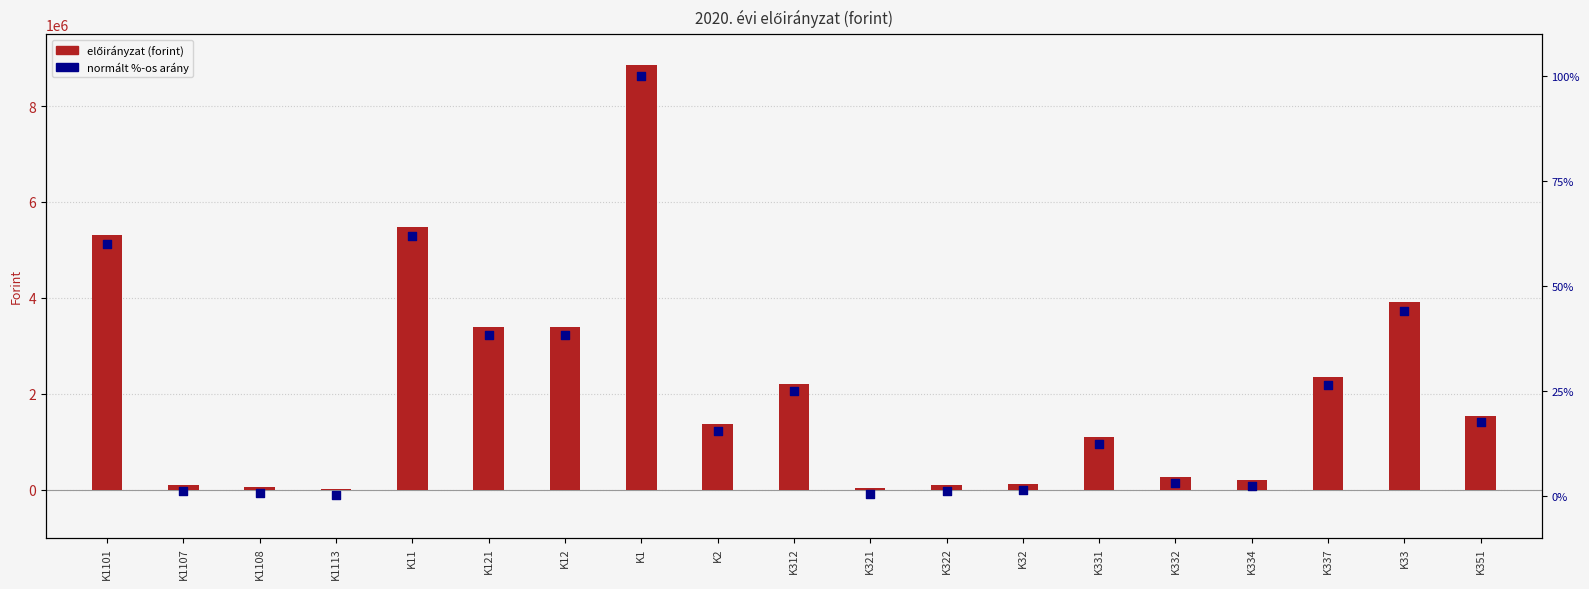

What is the total value across all series at K11?

5476214.8